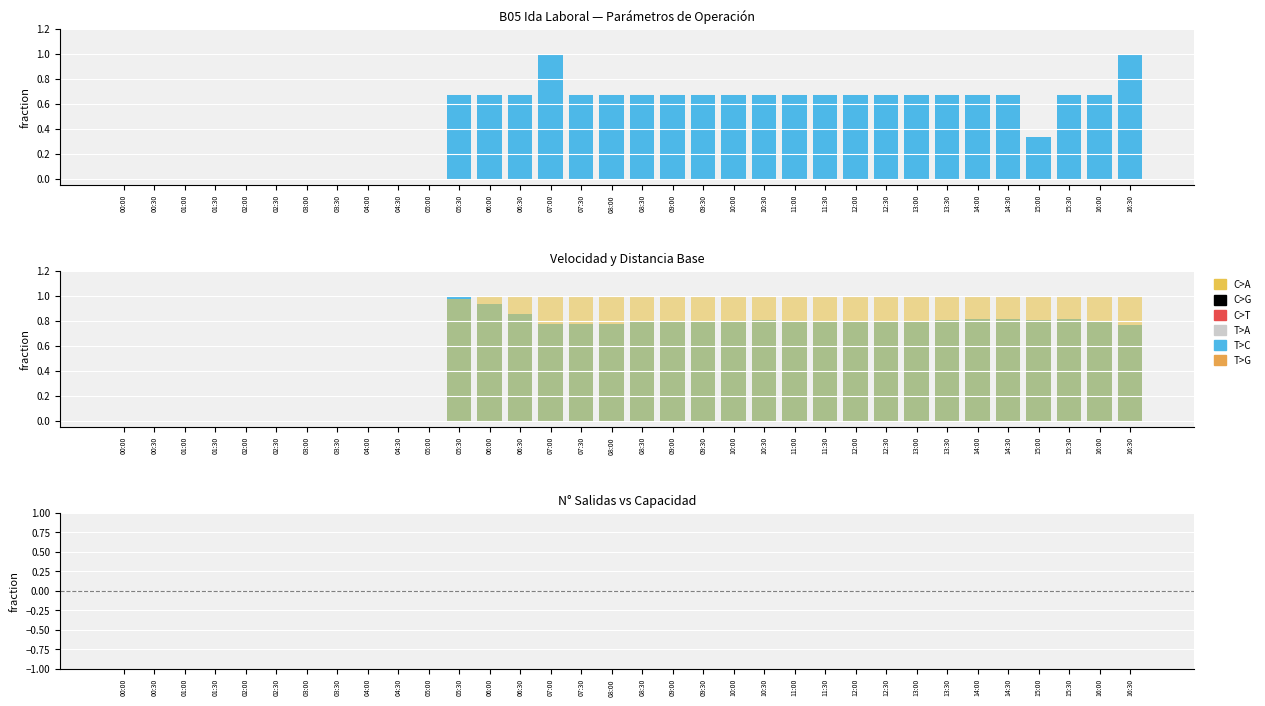

Read the VELOCIDAD (Km/hra) value at 15:00.

0.8